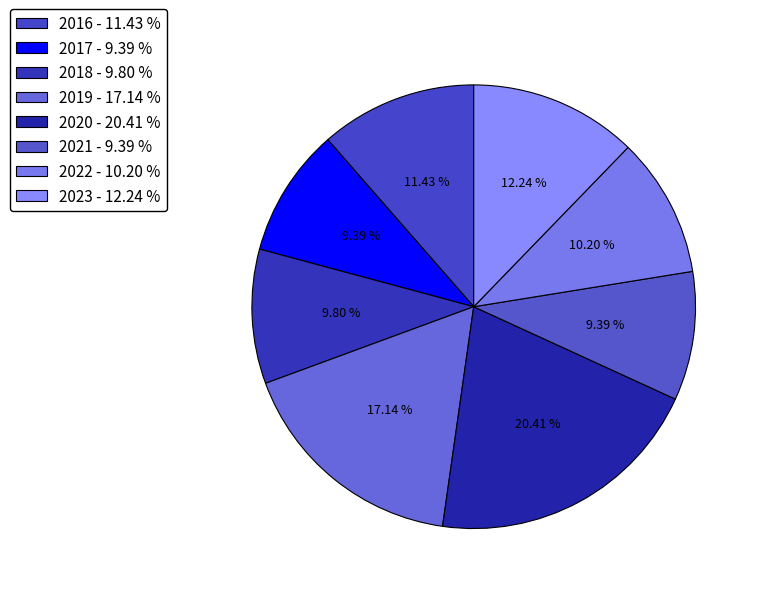

How many segments does this pie chart have?

8